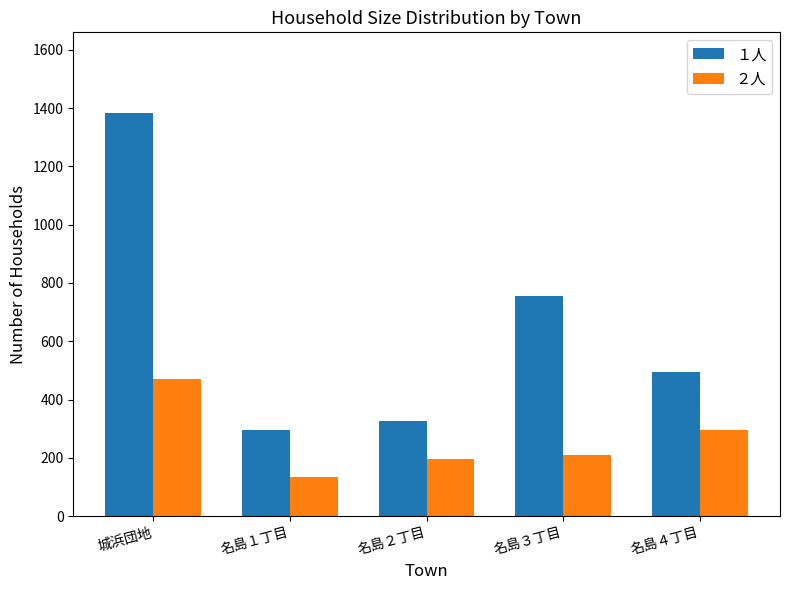

Count the number of categories in the chart.

5